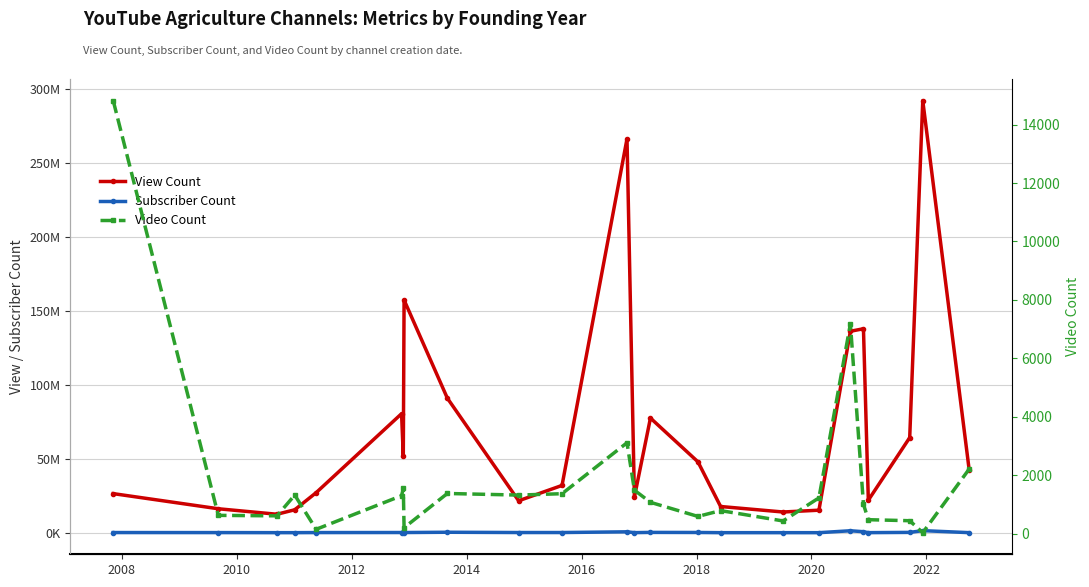

Reading right to left, list all the values displayed in this chart.

View Count: 42560375	292030265	64343942	22059616	137892410	136198442	15310415	14086521	17800785	47975557	77558462	24184526	266186177	32038835	21676579	91000190	157316537	51775016	80506636	27154402	15593466	12568351	16278885	26505227
Subscriber Count: 141000	1490000	312000	140000	768000	1410000	120000	125000	123000	253000	309000	147000	701000	220000	219000	410000	215000	484000	229000	192000	132000	132000	181000	205000
Video Count: 2214	38	447	482	1010	7183	1229	439	793	594	1076	1492	3114	1371	1324	1379	208	1551	1303	153	1324	614	630	14819